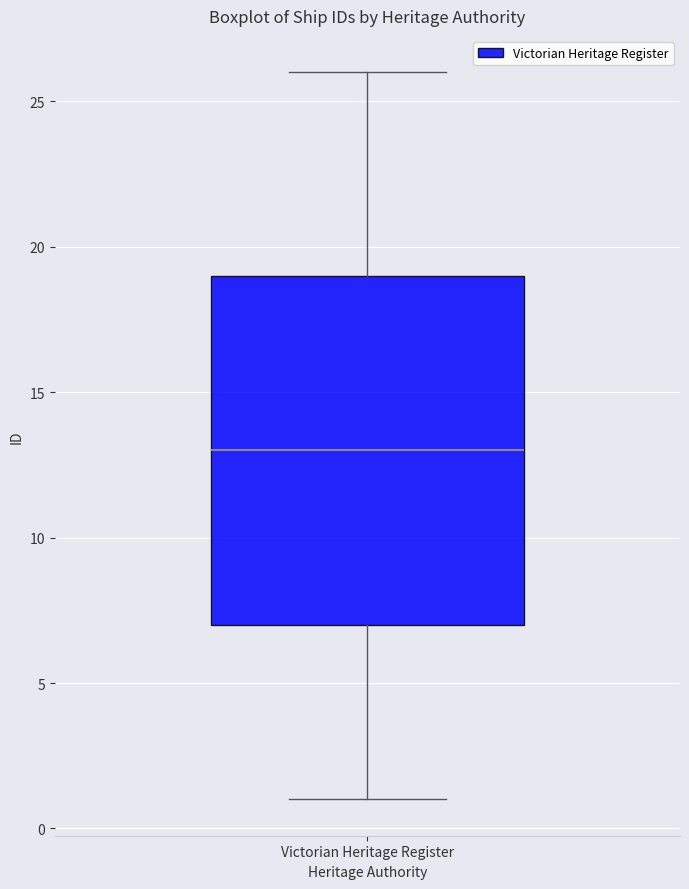

Transcribe this box plot: give where the median line is, the range the box spans, and where the two whiskers end, as read against the y-axis. The values are not printed on the chart, so give them approximately, as read against the axis.

median 13, box 7 to 19, whiskers 1 to 26